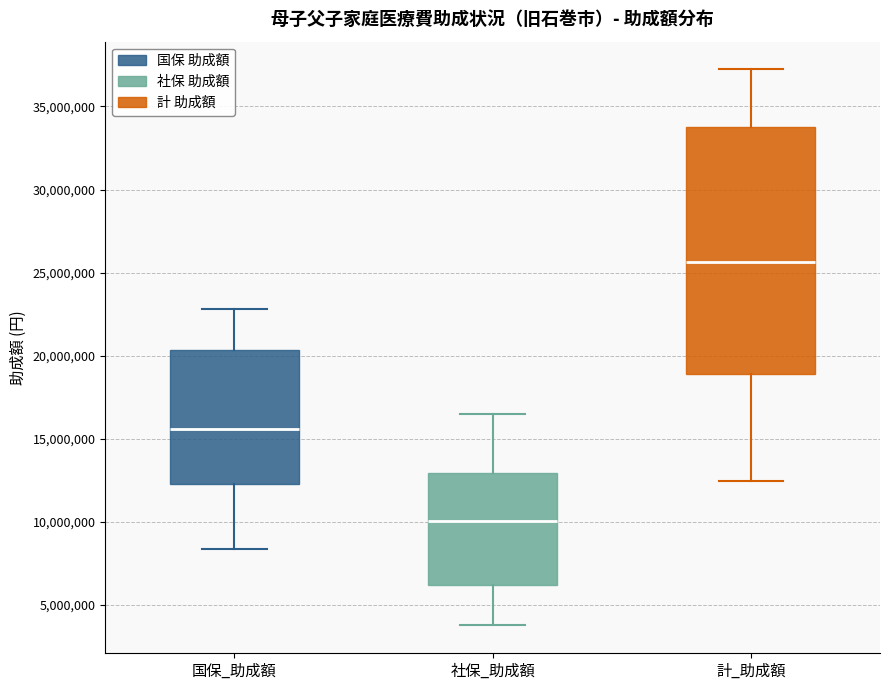

Reading left to right, transcribe this box plot: for each box, give where its median line is, the range the box spans, and where its two whiskers end, as read against the y-axis. The values are not printed on the chart, so give them approximately, as read against the axis.

国保_助成額: median 15500000, box 12500000 to 20500000, whiskers 8500000 to 23000000
社保_助成額: median 10000000, box 6000000 to 13000000, whiskers 4000000 to 16500000
計_助成額: median 25500000, box 19000000 to 34000000, whiskers 12500000 to 37000000